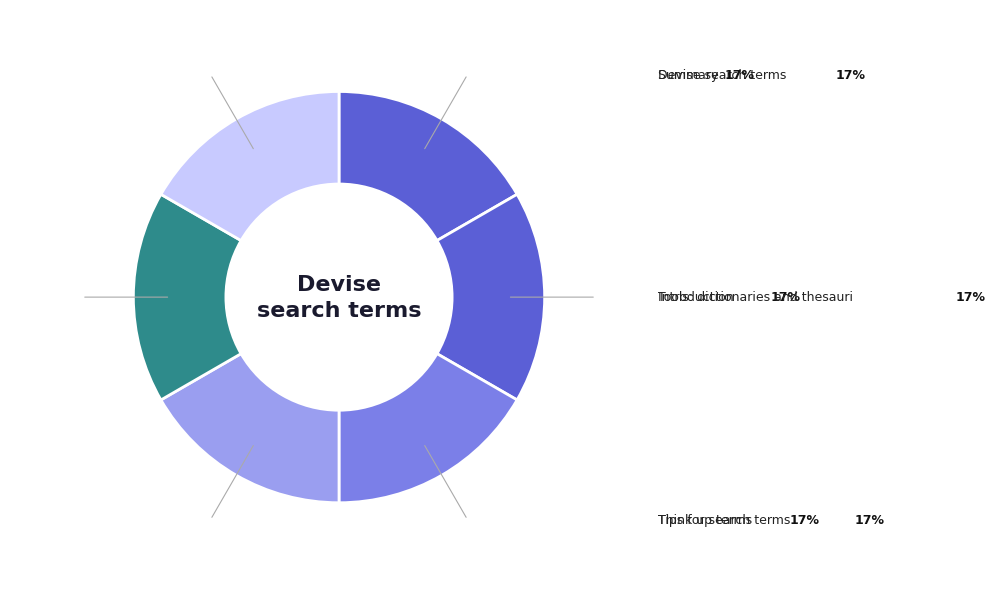

How many segments does this pie chart have?

6